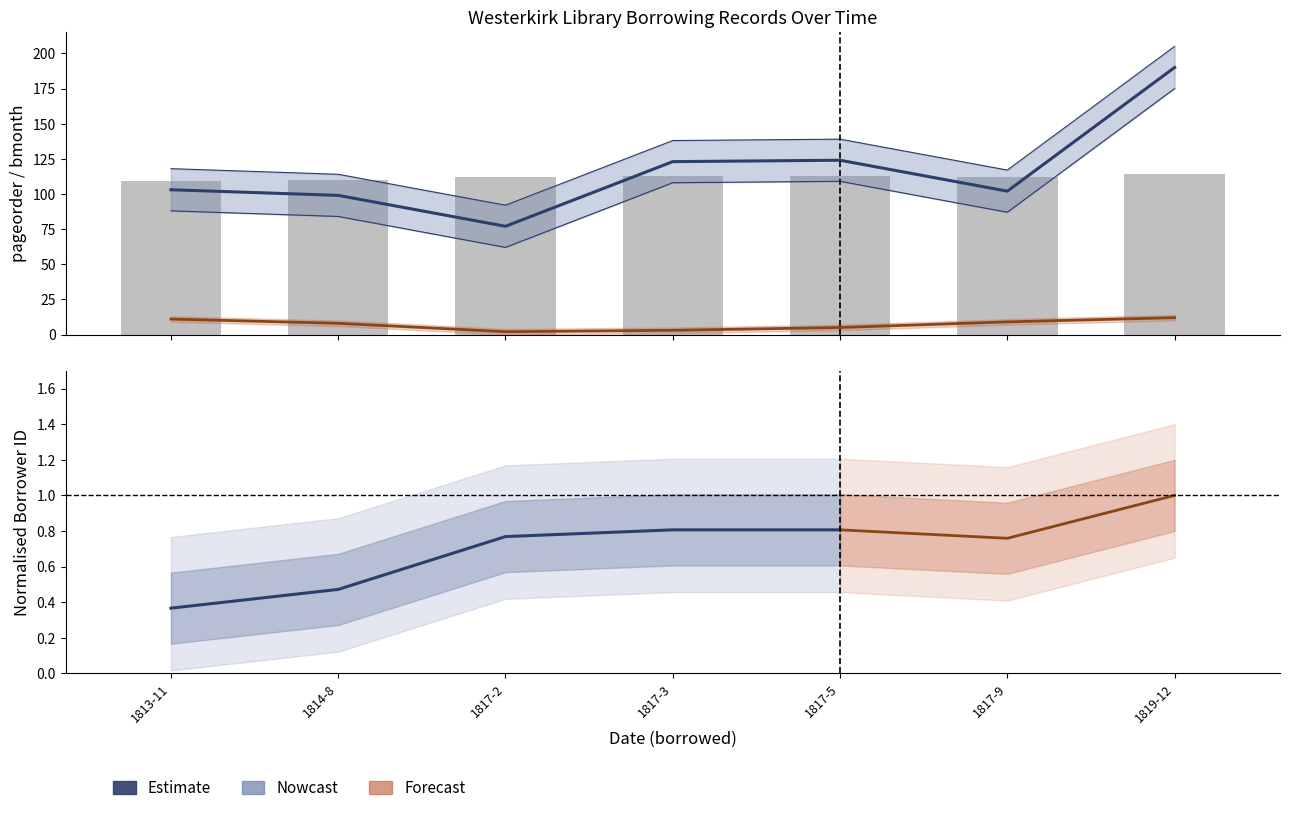

What is the spread (max minus min) of values at 1817-2?

110.2